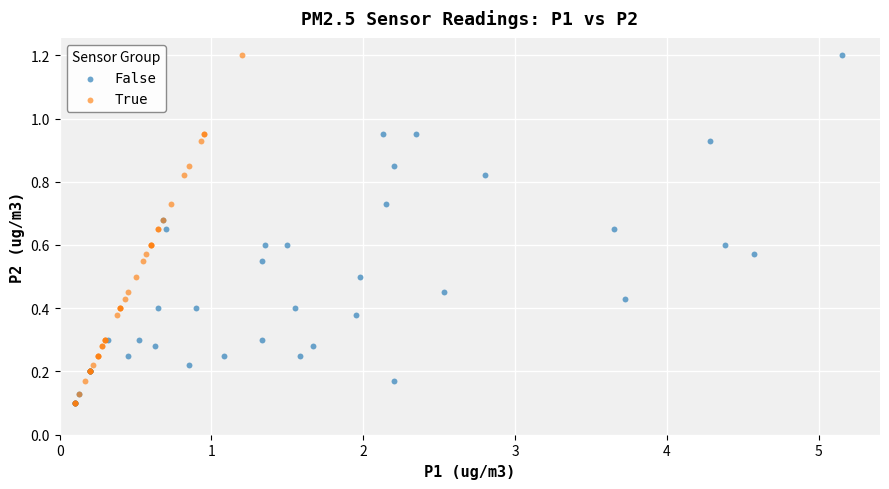

What are all the series names shown in the legend?

False, True